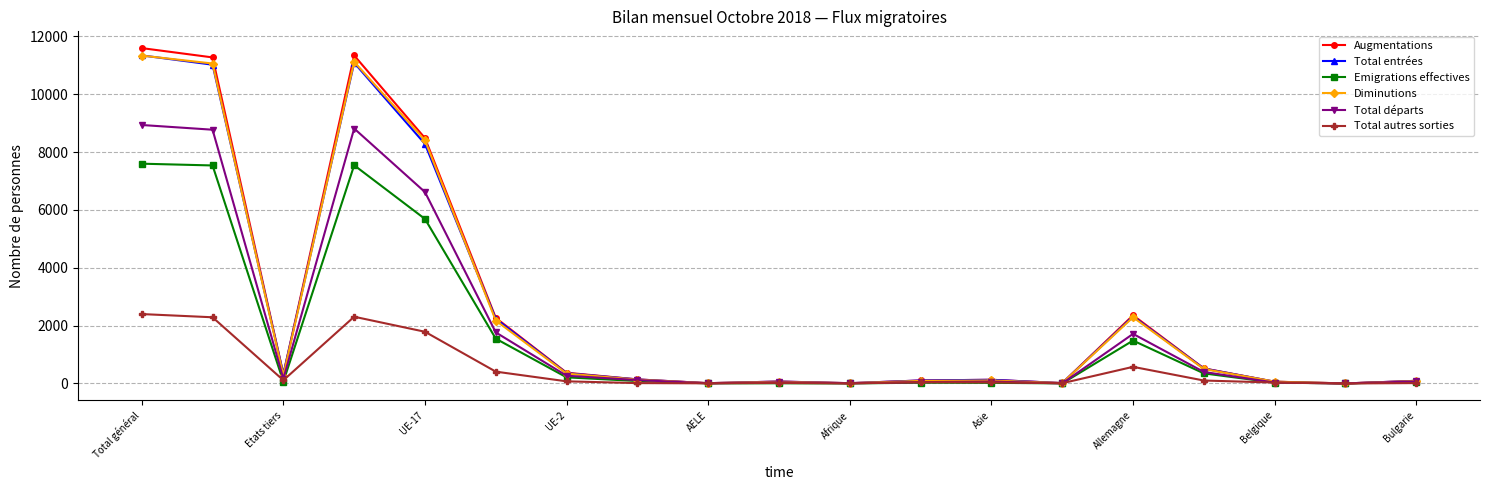

What is the highest value of the Emigrations effectives series?

7600